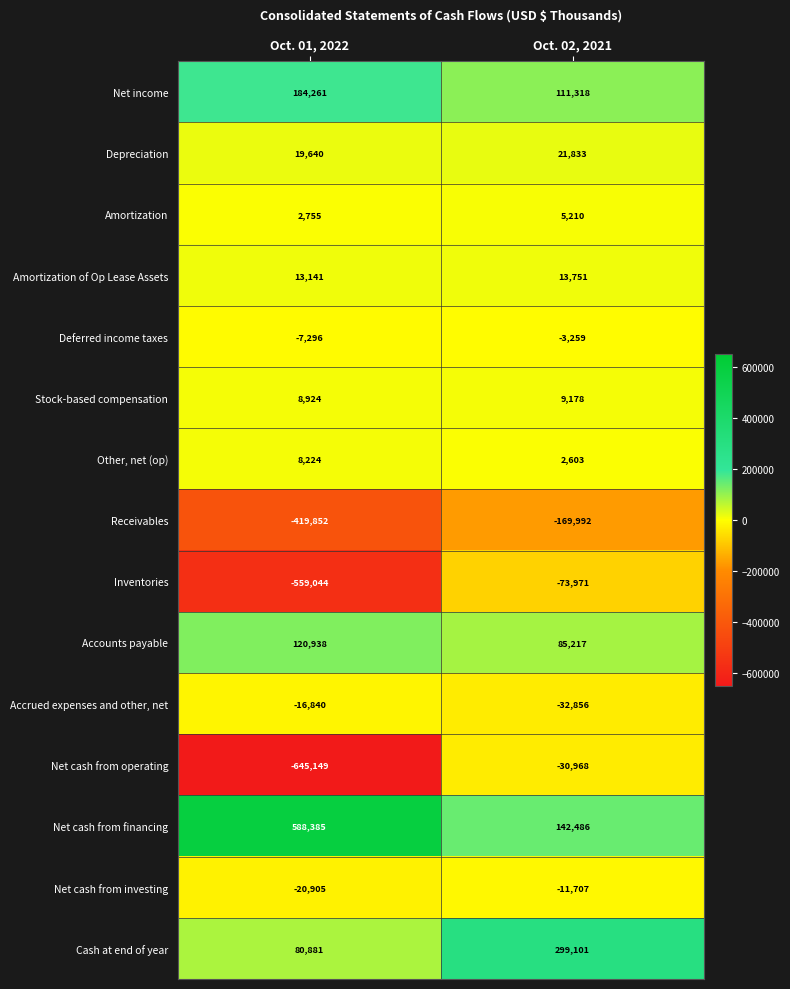

Reading left to right, extract all data points from this chart.

Net income: Oct. 01, 2022=184261	Oct. 02, 2021=111318
Depreciation: Oct. 01, 2022=19640	Oct. 02, 2021=21833
Amortization: Oct. 01, 2022=2755	Oct. 02, 2021=5210
Amortization of Op Lease Assets: Oct. 01, 2022=13141	Oct. 02, 2021=13751
Deferred income taxes: Oct. 01, 2022=-7296	Oct. 02, 2021=-3259
Stock-based compensation: Oct. 01, 2022=8924	Oct. 02, 2021=9178
Other, net (op): Oct. 01, 2022=8224	Oct. 02, 2021=2603
Receivables: Oct. 01, 2022=-419852	Oct. 02, 2021=-169992
Inventories: Oct. 01, 2022=-559044	Oct. 02, 2021=-73971
Accounts payable: Oct. 01, 2022=120938	Oct. 02, 2021=85217
Accrued expenses and other, net: Oct. 01, 2022=-16840	Oct. 02, 2021=-32856
Net cash from operating: Oct. 01, 2022=-645149	Oct. 02, 2021=-30968
Net cash from financing: Oct. 01, 2022=588385	Oct. 02, 2021=142486
Net cash from investing: Oct. 01, 2022=-20905	Oct. 02, 2021=-11707
Cash at end of year: Oct. 01, 2022=80881	Oct. 02, 2021=299101